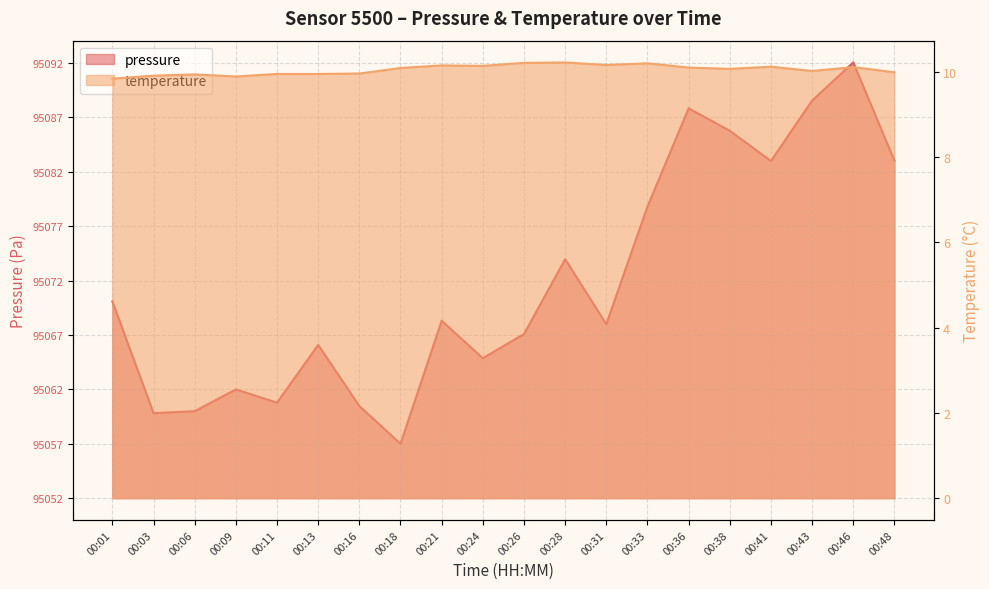

Reading left to right, extract all data points from this chart.

pressure: 00:01=18.1	00:03=7.8	00:06=8.0	00:09=10.0	00:11=8.8	00:13=14.1	00:16=8.5	00:18=5.0	00:21=16.3	00:24=12.9	00:26=15.1	00:28=22.0	00:31=16.0	00:33=26.8	00:36=35.8	00:38=33.8	00:41=31.0	00:43=36.6	00:46=40.1	00:48=31.0
temperature: 00:01=9.8	00:03=9.9	00:06=9.9	00:09=9.9	00:11=9.9	00:13=9.9	00:16=10.0	00:18=10.1	00:21=10.2	00:24=10.1	00:26=10.2	00:28=10.2	00:31=10.2	00:33=10.2	00:36=10.1	00:38=10.1	00:41=10.1	00:43=10.0	00:46=10.1	00:48=10.0